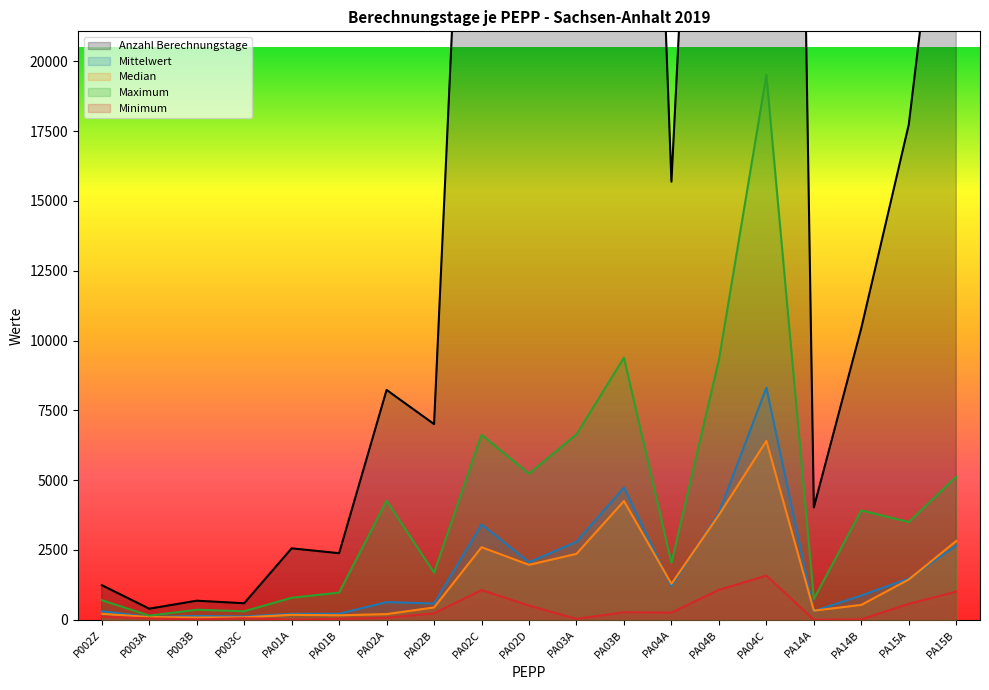

Which series has the largest total across all categories?

Anzahl Berechnungstage